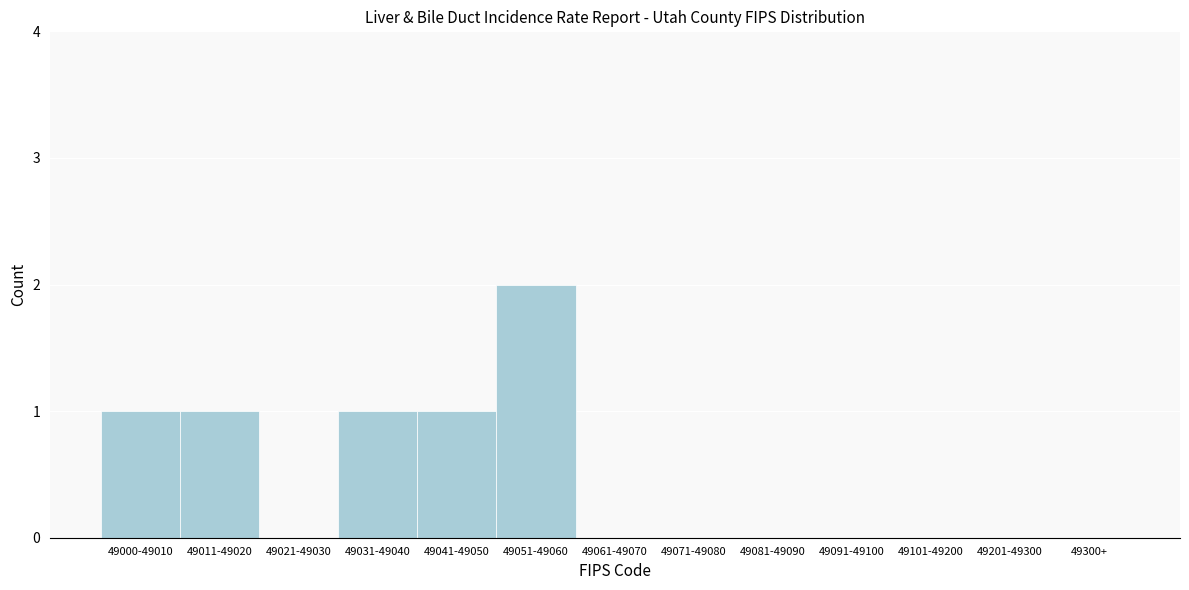

Reading left to right, list all the values displayed in this chart.

49000-49010=1	49011-49020=1	49021-49030=0	49031-49040=1	49041-49050=1	49051-49060=2	49061-49070=0	49071-49080=0	49081-49090=0	49091-49100=0	49101-49200=0	49201-49300=0	49300+=0